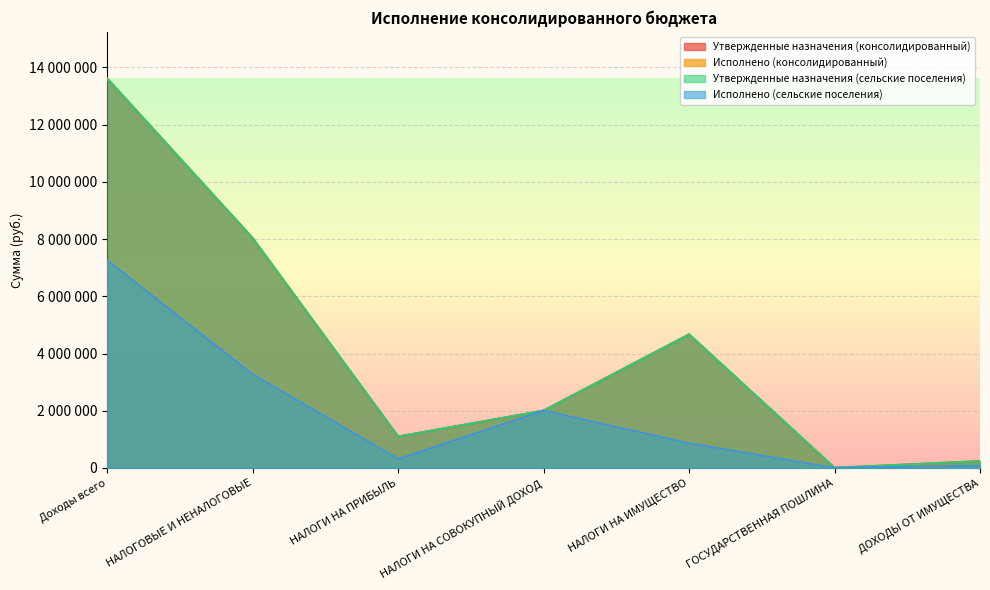

What are all the series names shown in the legend?

Утвержденные назначения (консолидированный), Исполнено (консолидированный), Утвержденные назначения (сельские поселения), Исполнено (сельские поселения)